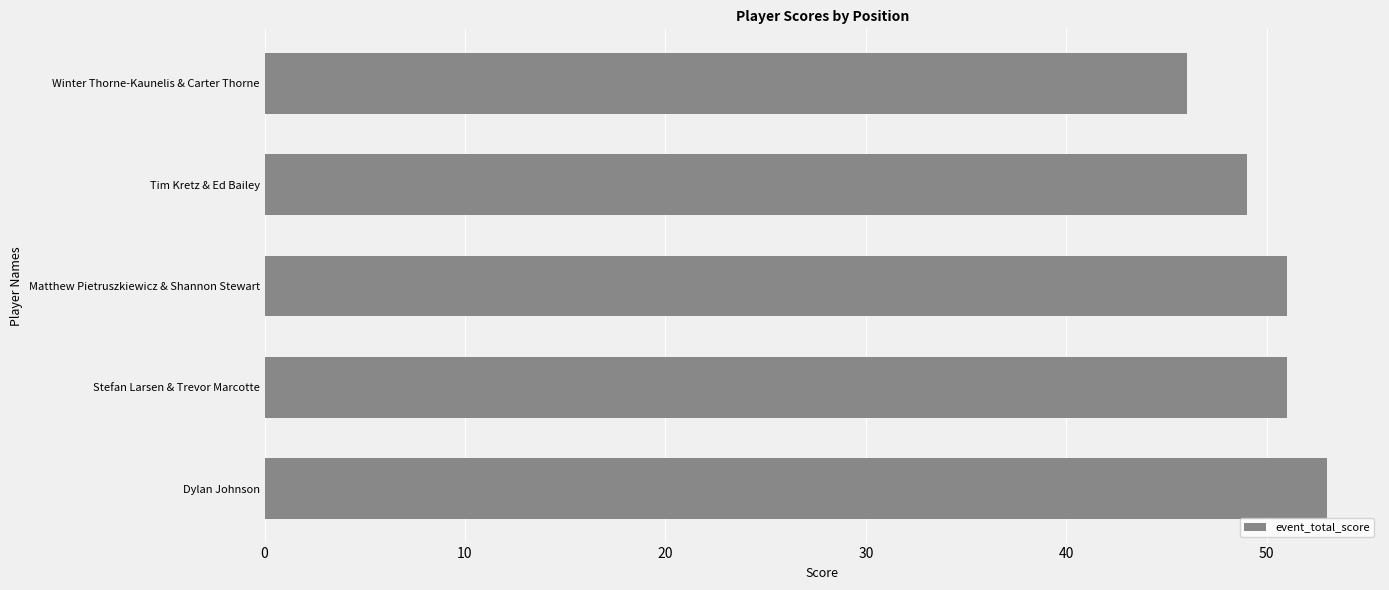

Reading top to bottom, transcribe all the data shown in this chart.

46	49	51	51	53